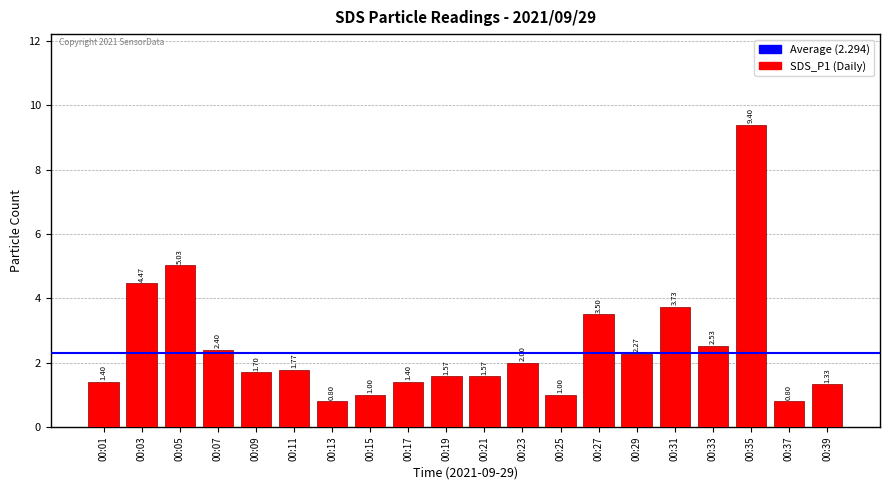

What is the change in value from 00:03 to 00:17?

-3.1